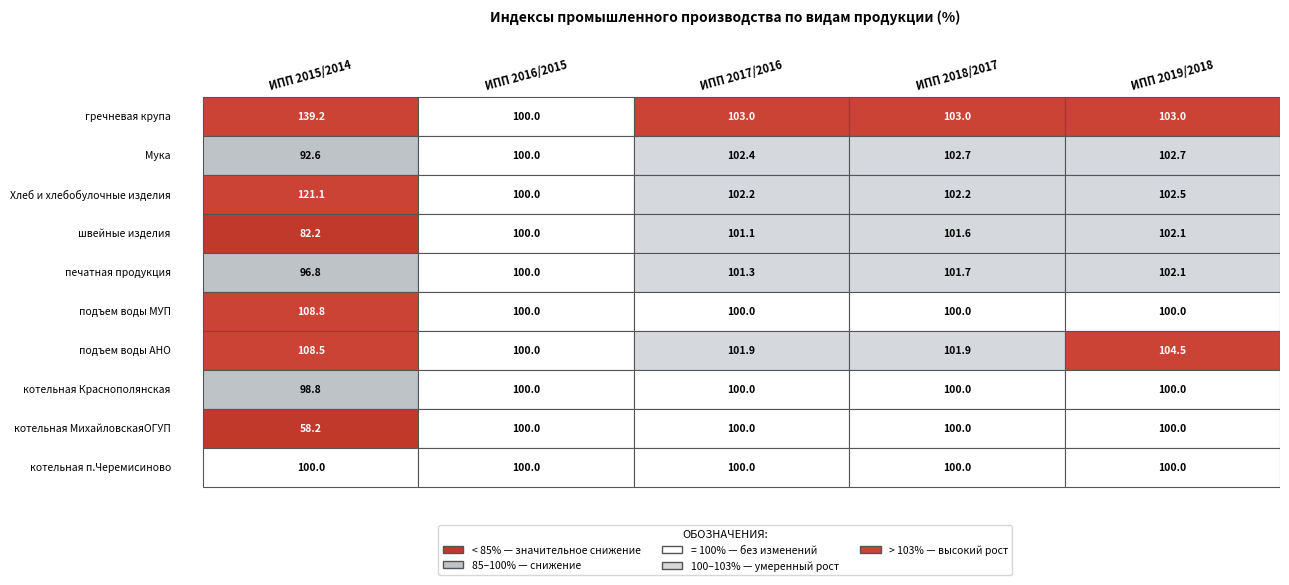

Which series changed the most between ИПП 2015/2014 and ИПП 2017/2016?

котельная МихайловскаяОГУП